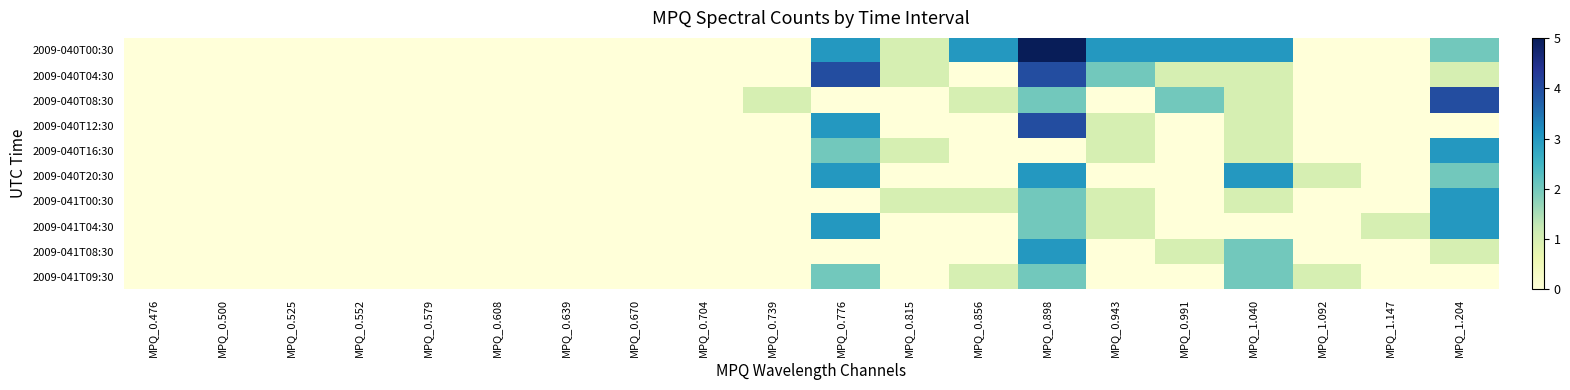

Reading left to right, list all the values displayed in this chart.

2009-040T00:30: MPQ_0.476=0	MPQ_0.500=0	MPQ_0.525=0	MPQ_0.552=0	MPQ_0.579=0	MPQ_0.608=0	MPQ_0.639=0	MPQ_0.670=0	MPQ_0.704=0	MPQ_0.739=0	MPQ_0.776=3	MPQ_0.815=1	MPQ_0.856=3	MPQ_0.898=5	MPQ_0.943=3	MPQ_0.991=3	MPQ_1.040=3	MPQ_1.092=0	MPQ_1.147=0	MPQ_1.204=2
2009-040T04:30: MPQ_0.476=0	MPQ_0.500=0	MPQ_0.525=0	MPQ_0.552=0	MPQ_0.579=0	MPQ_0.608=0	MPQ_0.639=0	MPQ_0.670=0	MPQ_0.704=0	MPQ_0.739=0	MPQ_0.776=4	MPQ_0.815=1	MPQ_0.856=0	MPQ_0.898=4	MPQ_0.943=2	MPQ_0.991=1	MPQ_1.040=1	MPQ_1.092=0	MPQ_1.147=0	MPQ_1.204=1
2009-040T08:30: MPQ_0.476=0	MPQ_0.500=0	MPQ_0.525=0	MPQ_0.552=0	MPQ_0.579=0	MPQ_0.608=0	MPQ_0.639=0	MPQ_0.670=0	MPQ_0.704=0	MPQ_0.739=1	MPQ_0.776=0	MPQ_0.815=0	MPQ_0.856=1	MPQ_0.898=2	MPQ_0.943=0	MPQ_0.991=2	MPQ_1.040=1	MPQ_1.092=0	MPQ_1.147=0	MPQ_1.204=4
2009-040T12:30: MPQ_0.476=0	MPQ_0.500=0	MPQ_0.525=0	MPQ_0.552=0	MPQ_0.579=0	MPQ_0.608=0	MPQ_0.639=0	MPQ_0.670=0	MPQ_0.704=0	MPQ_0.739=0	MPQ_0.776=3	MPQ_0.815=0	MPQ_0.856=0	MPQ_0.898=4	MPQ_0.943=1	MPQ_0.991=0	MPQ_1.040=1	MPQ_1.092=0	MPQ_1.147=0	MPQ_1.204=0
2009-040T16:30: MPQ_0.476=0	MPQ_0.500=0	MPQ_0.525=0	MPQ_0.552=0	MPQ_0.579=0	MPQ_0.608=0	MPQ_0.639=0	MPQ_0.670=0	MPQ_0.704=0	MPQ_0.739=0	MPQ_0.776=2	MPQ_0.815=1	MPQ_0.856=0	MPQ_0.898=0	MPQ_0.943=1	MPQ_0.991=0	MPQ_1.040=1	MPQ_1.092=0	MPQ_1.147=0	MPQ_1.204=3
2009-040T20:30: MPQ_0.476=0	MPQ_0.500=0	MPQ_0.525=0	MPQ_0.552=0	MPQ_0.579=0	MPQ_0.608=0	MPQ_0.639=0	MPQ_0.670=0	MPQ_0.704=0	MPQ_0.739=0	MPQ_0.776=3	MPQ_0.815=0	MPQ_0.856=0	MPQ_0.898=3	MPQ_0.943=0	MPQ_0.991=0	MPQ_1.040=3	MPQ_1.092=1	MPQ_1.147=0	MPQ_1.204=2
2009-041T00:30: MPQ_0.476=0	MPQ_0.500=0	MPQ_0.525=0	MPQ_0.552=0	MPQ_0.579=0	MPQ_0.608=0	MPQ_0.639=0	MPQ_0.670=0	MPQ_0.704=0	MPQ_0.739=0	MPQ_0.776=0	MPQ_0.815=1	MPQ_0.856=1	MPQ_0.898=2	MPQ_0.943=1	MPQ_0.991=0	MPQ_1.040=1	MPQ_1.092=0	MPQ_1.147=0	MPQ_1.204=3
2009-041T04:30: MPQ_0.476=0	MPQ_0.500=0	MPQ_0.525=0	MPQ_0.552=0	MPQ_0.579=0	MPQ_0.608=0	MPQ_0.639=0	MPQ_0.670=0	MPQ_0.704=0	MPQ_0.739=0	MPQ_0.776=3	MPQ_0.815=0	MPQ_0.856=0	MPQ_0.898=2	MPQ_0.943=1	MPQ_0.991=0	MPQ_1.040=0	MPQ_1.092=0	MPQ_1.147=1	MPQ_1.204=3
2009-041T08:30: MPQ_0.476=0	MPQ_0.500=0	MPQ_0.525=0	MPQ_0.552=0	MPQ_0.579=0	MPQ_0.608=0	MPQ_0.639=0	MPQ_0.670=0	MPQ_0.704=0	MPQ_0.739=0	MPQ_0.776=0	MPQ_0.815=0	MPQ_0.856=0	MPQ_0.898=3	MPQ_0.943=0	MPQ_0.991=1	MPQ_1.040=2	MPQ_1.092=0	MPQ_1.147=0	MPQ_1.204=1
2009-041T09:30: MPQ_0.476=0	MPQ_0.500=0	MPQ_0.525=0	MPQ_0.552=0	MPQ_0.579=0	MPQ_0.608=0	MPQ_0.639=0	MPQ_0.670=0	MPQ_0.704=0	MPQ_0.739=0	MPQ_0.776=2	MPQ_0.815=0	MPQ_0.856=1	MPQ_0.898=2	MPQ_0.943=0	MPQ_0.991=0	MPQ_1.040=2	MPQ_1.092=1	MPQ_1.147=0	MPQ_1.204=0